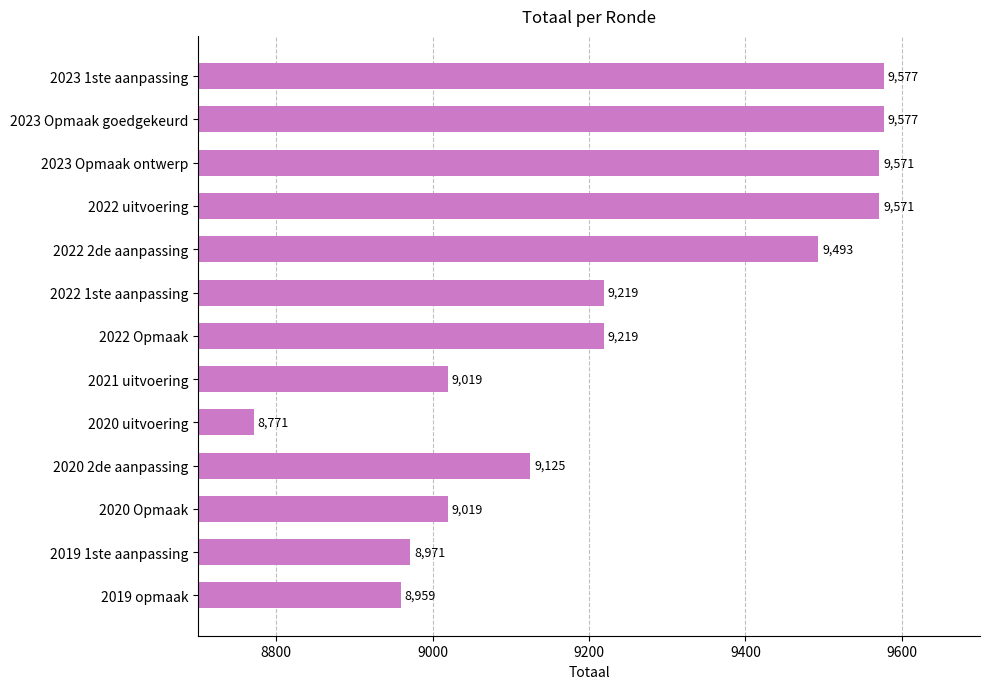

How many bars are there in total?

13